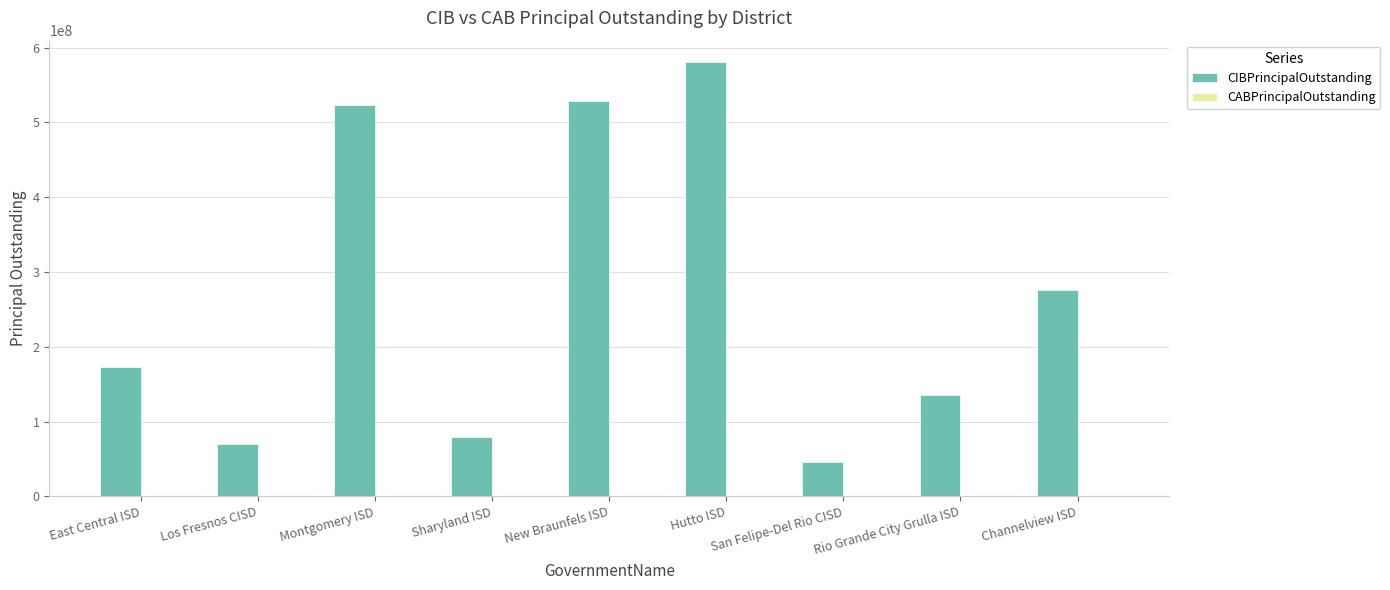

At which label is CIBPrincipalOutstanding closest to 313355000?

Channelview ISD